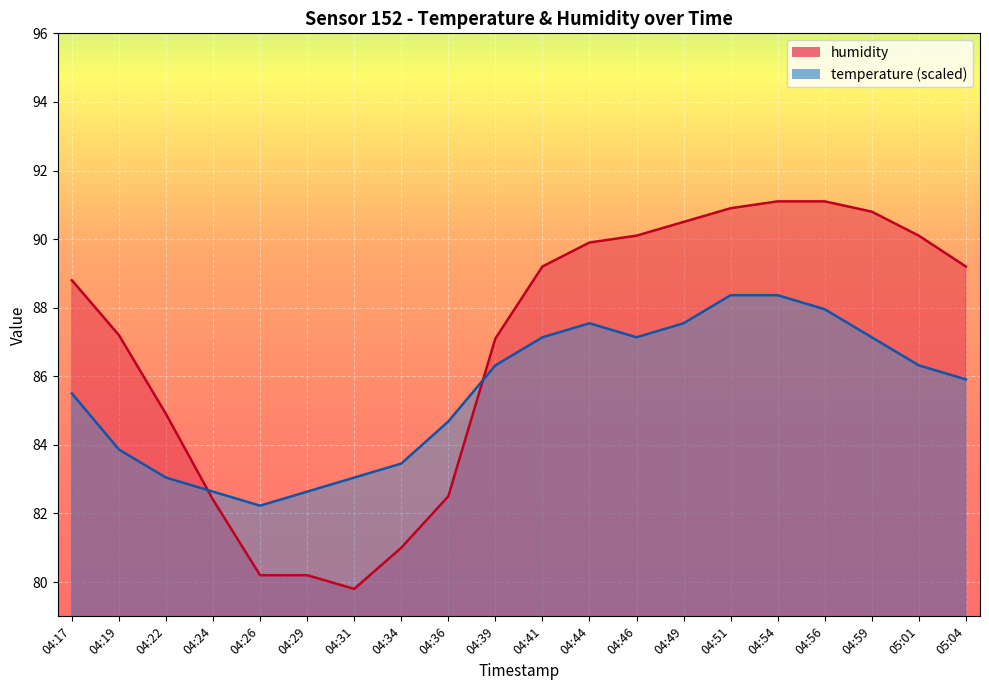

True or false: temperature and humidity intersect in this chart.

True